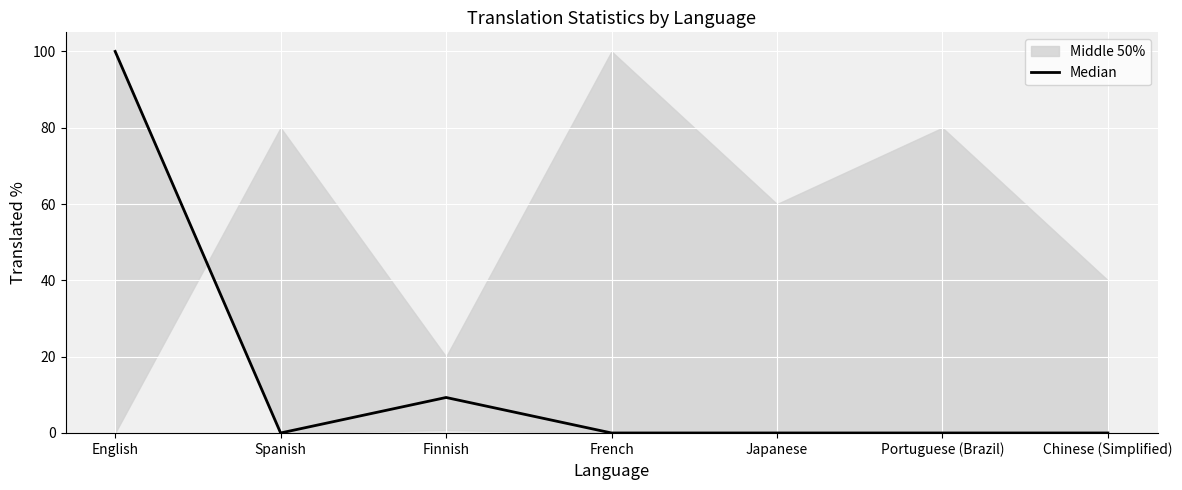

What is the difference between the maximum and second lowest values?

100.0